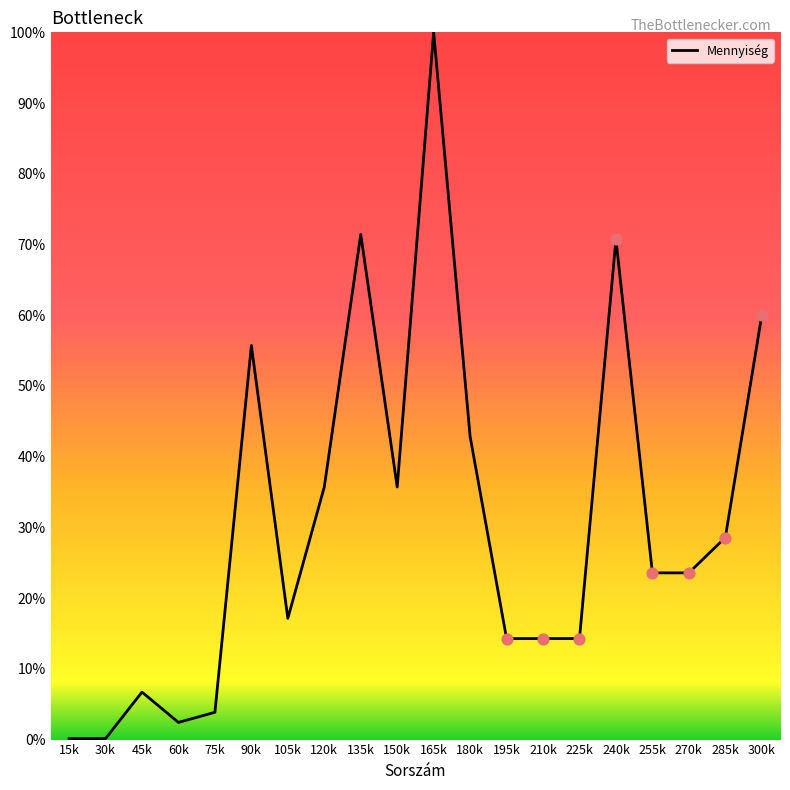

Which has a higher value, 105k or 165k?

165k